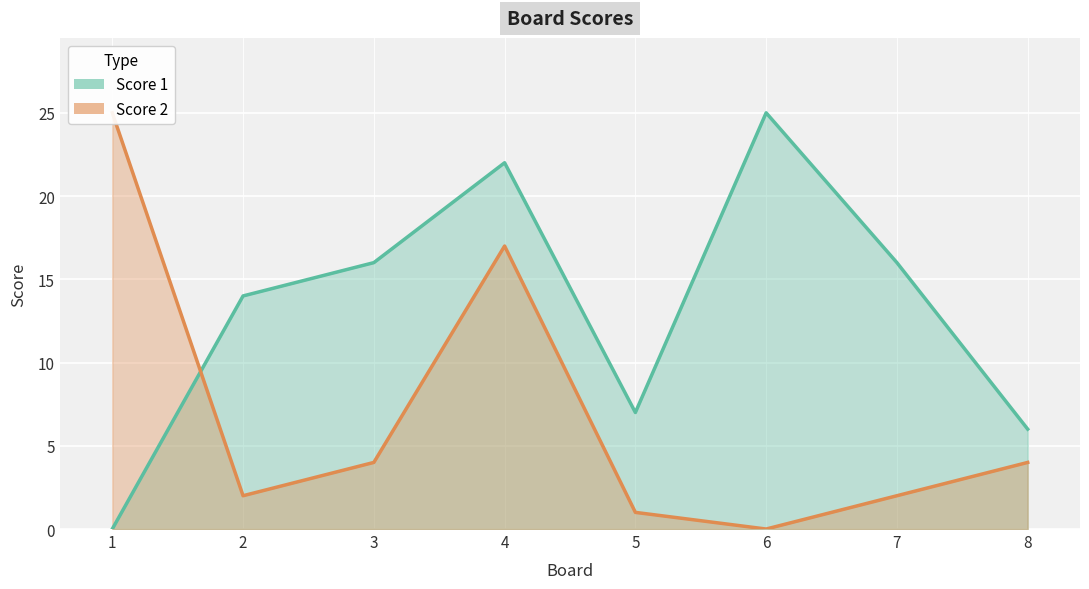

Read the Score 2 value at 7.

2